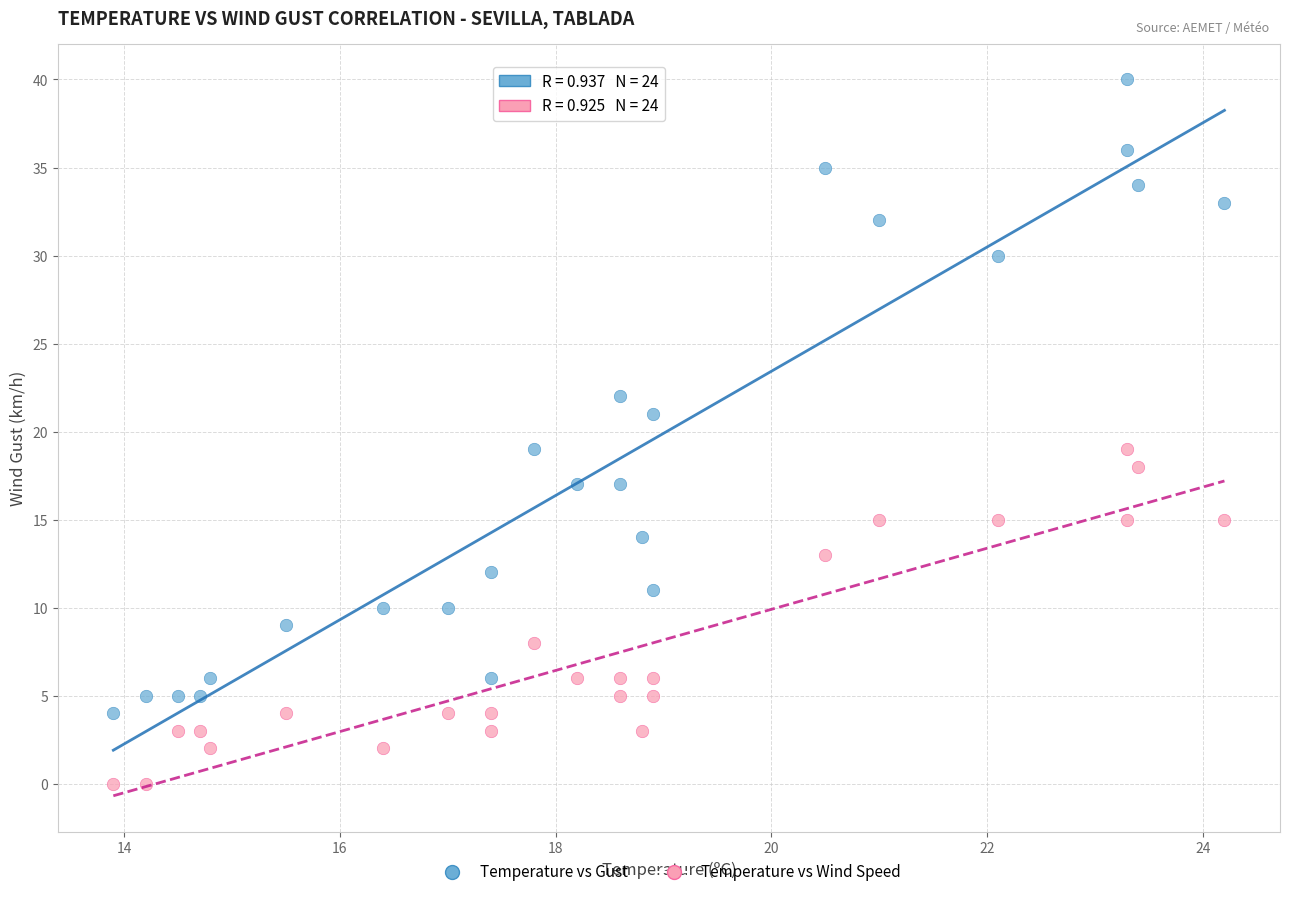

Across all data points, what is the range of Y values (max minus min)?

40